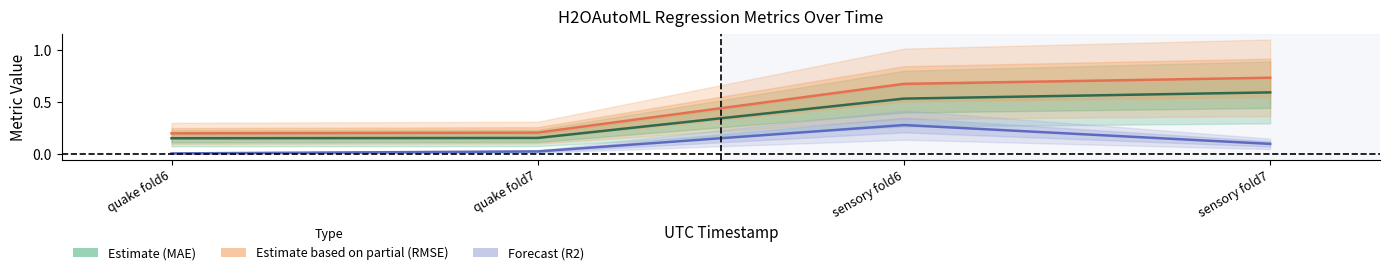

Where is Estimate (MAE) nearest to the value 0?

quake fold6